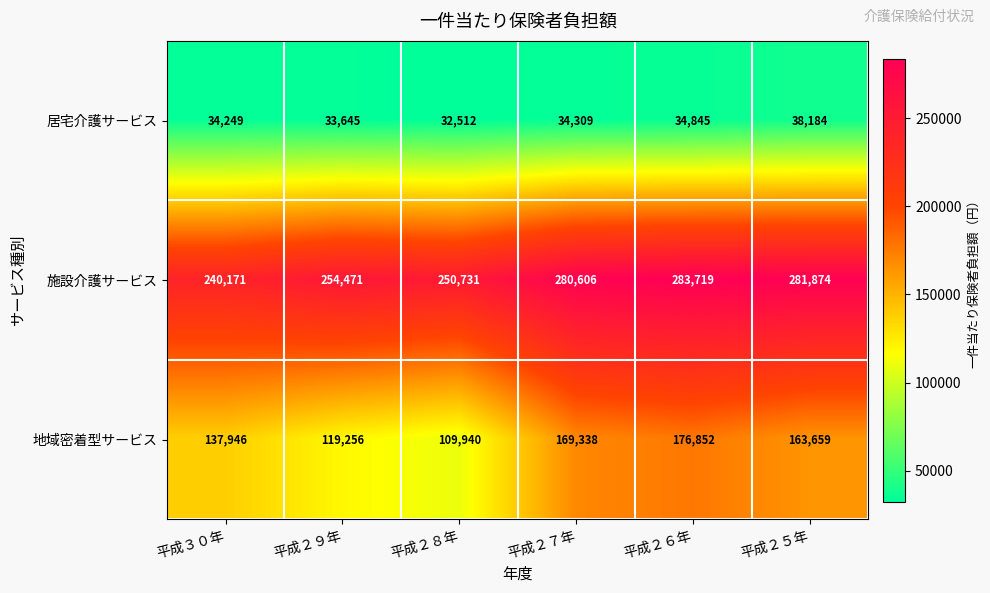

The 地域密着型サービス series shows 232551 at 平成３０年. True or false?

False